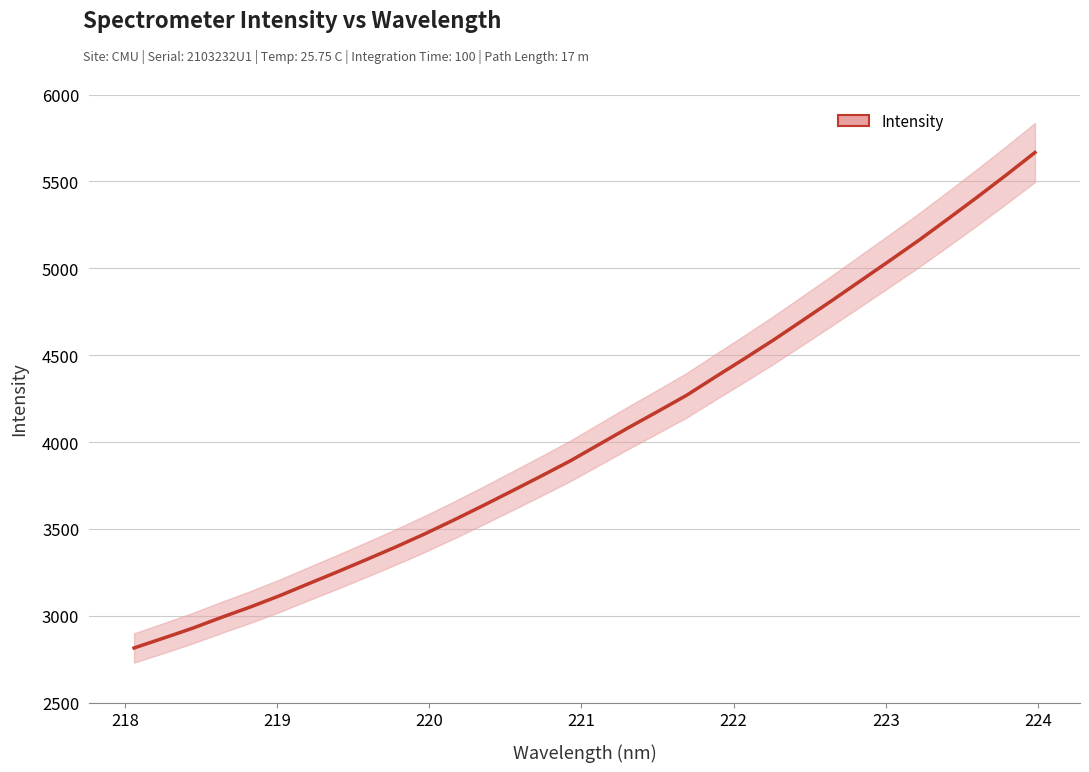

What is the difference between the maximum and minimum values?

2851.3